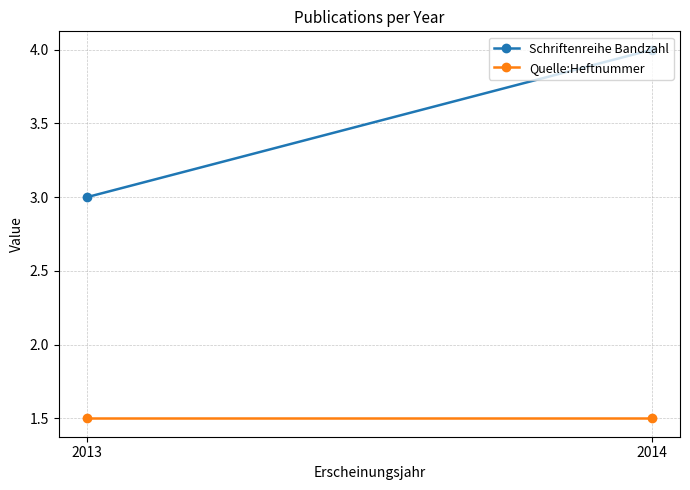

Which category has the lowest value in the Schriftenreihe Bandzahl series?

2013